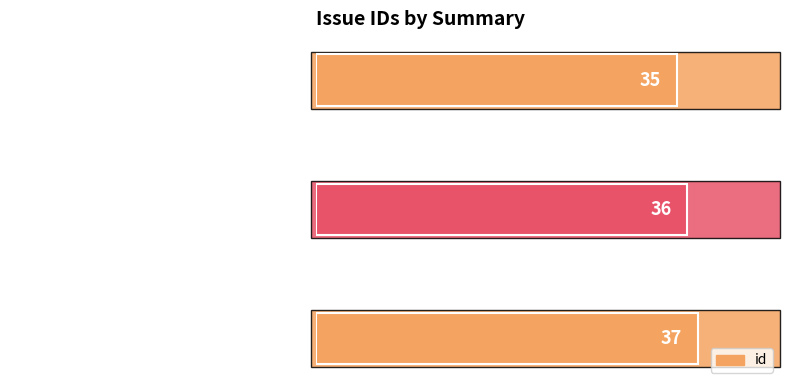

What is the average value?

36